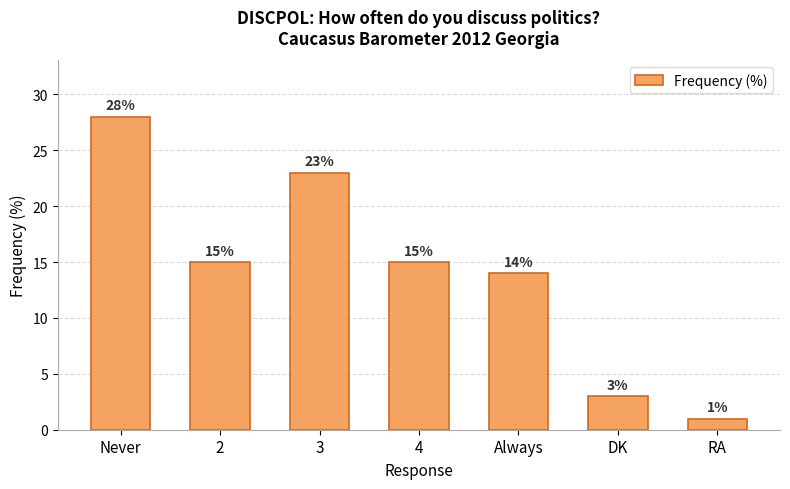

What is the change in value from Never to Always?

-14